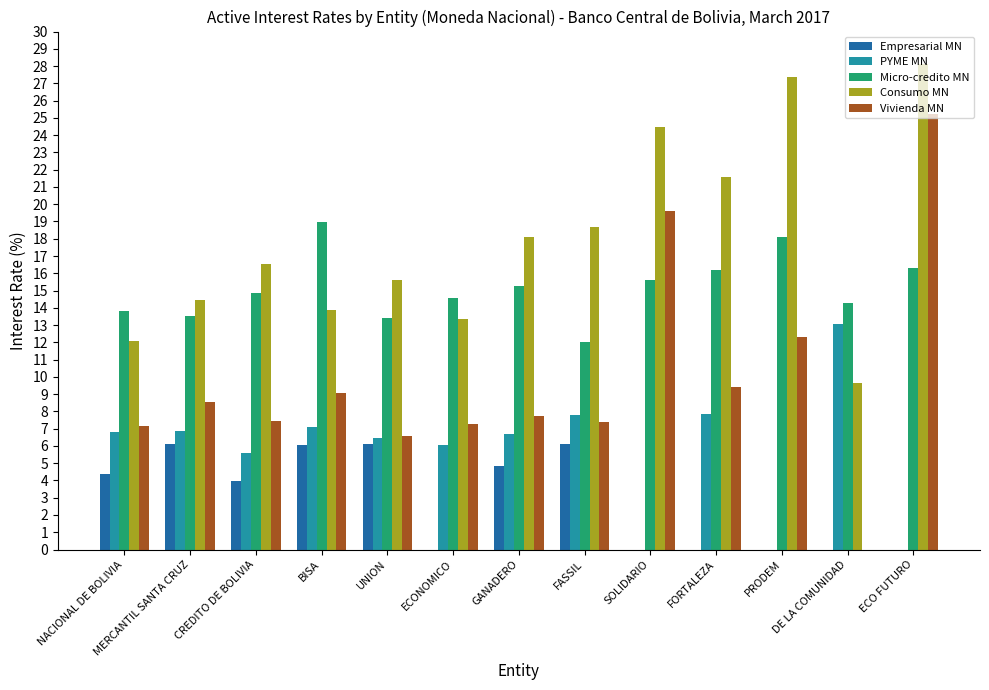

Is the value of PYME MN at FORTALEZA greater than the value of Consumo MN at GANADERO?

No